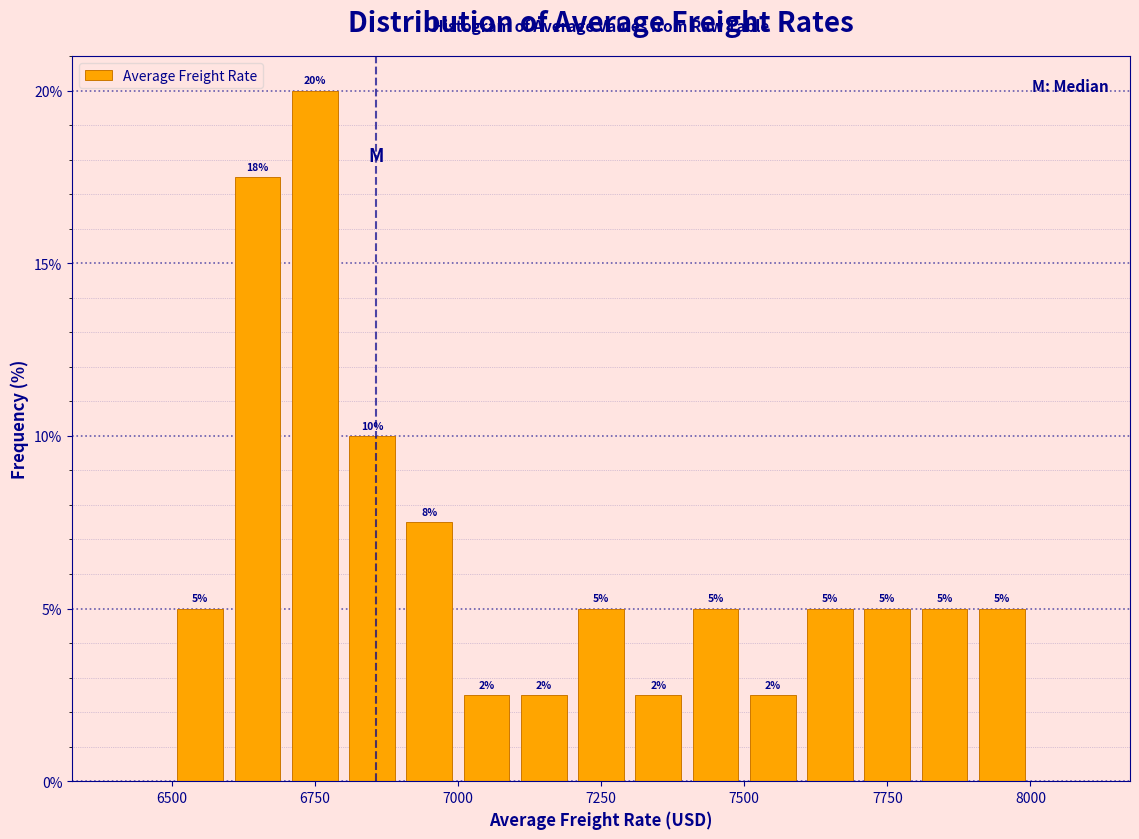

Read against the x-axis, roughly where is the centre of the tallest bar?

6750